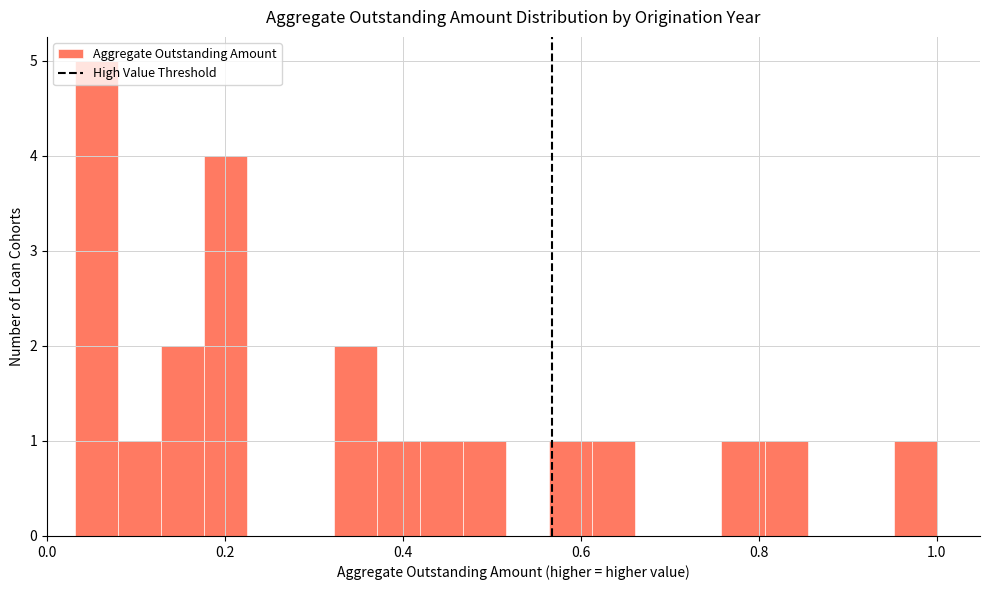

Around what value on the x-axis is the tallest bar? Give the approximate position of its centre, as read against the axis.

0.06